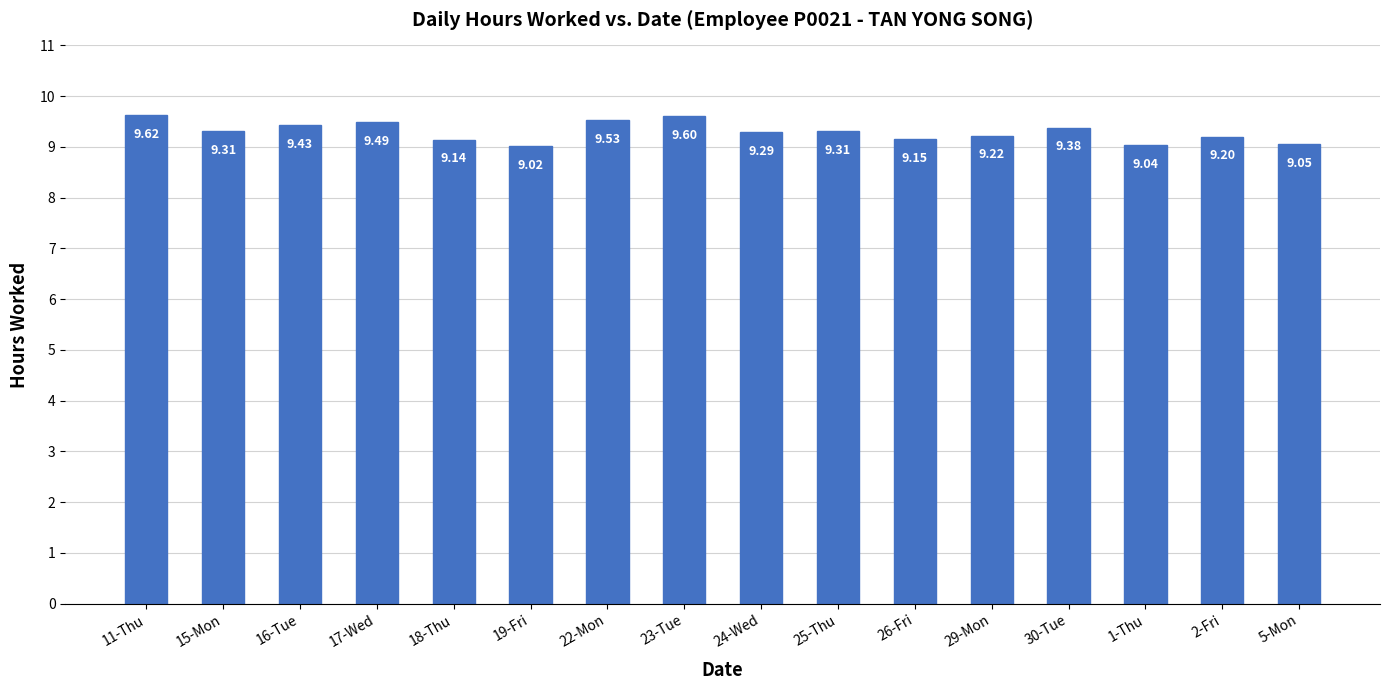

What is the label of the 4th bar from the left?

17-Wed